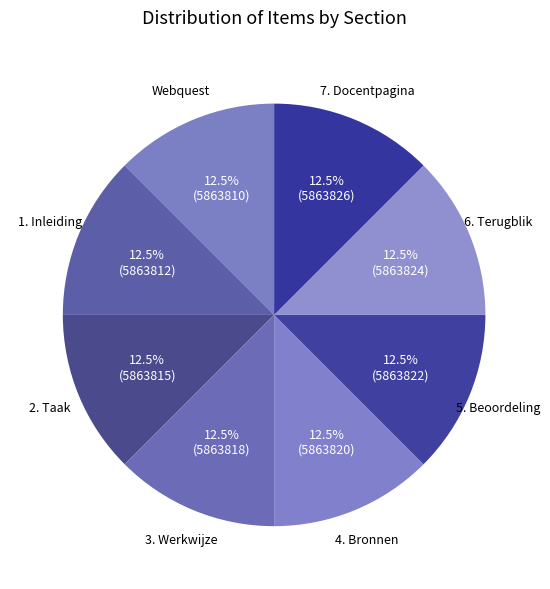

What is the ratio of the value at Webquest to the value at 4. Bronnen?

1.0